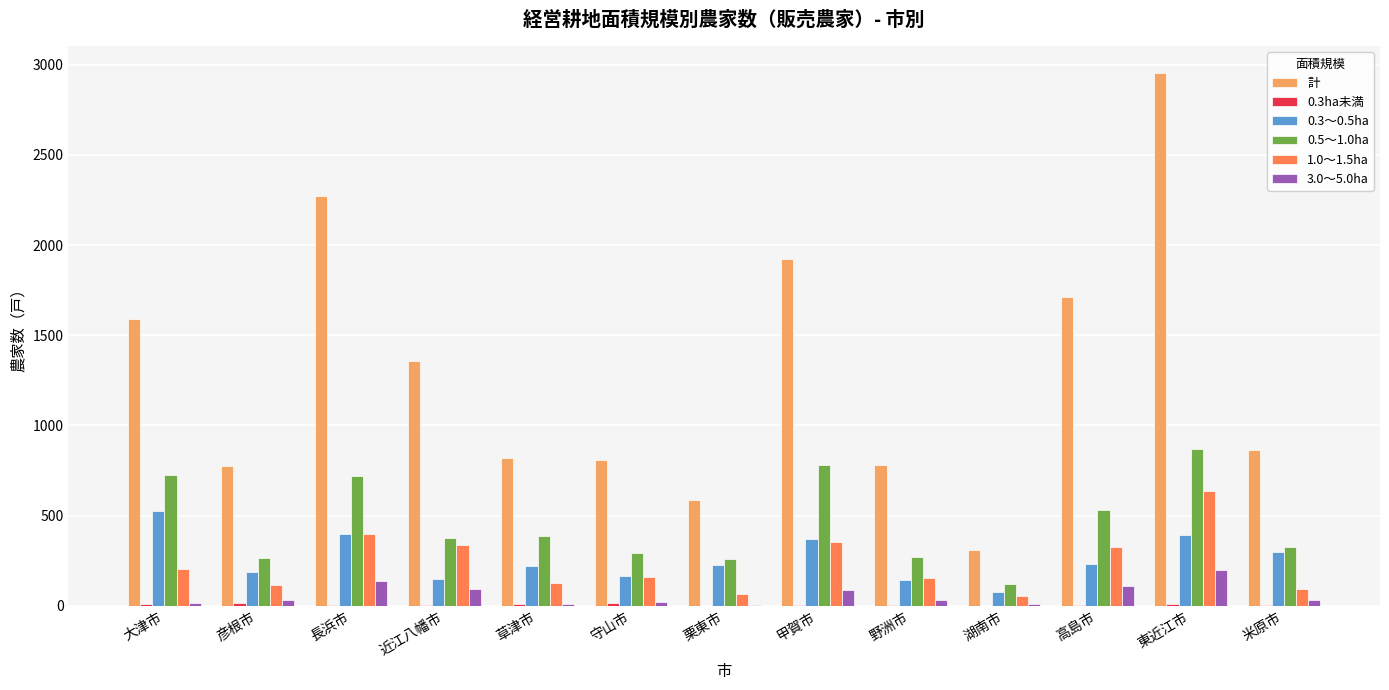

Which series has the largest range (max minus min)?

計